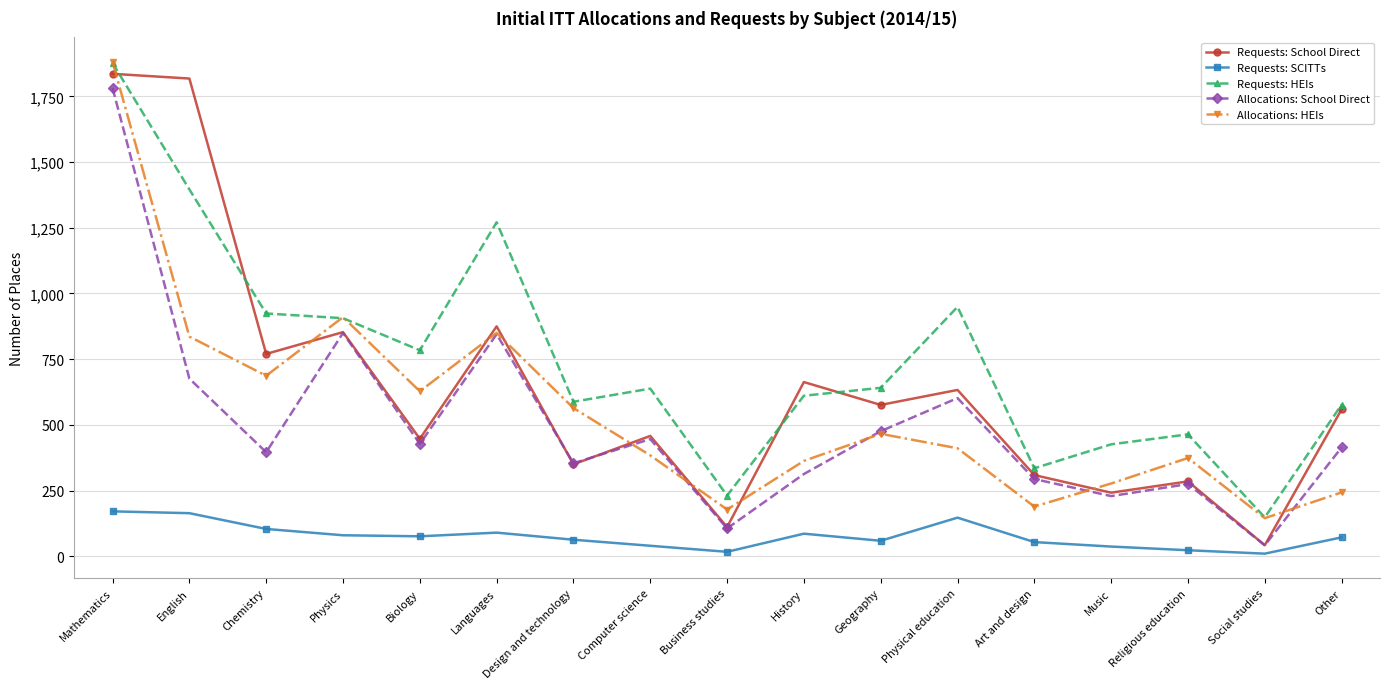

What is the label of the 3rd point from the right?

Religious education